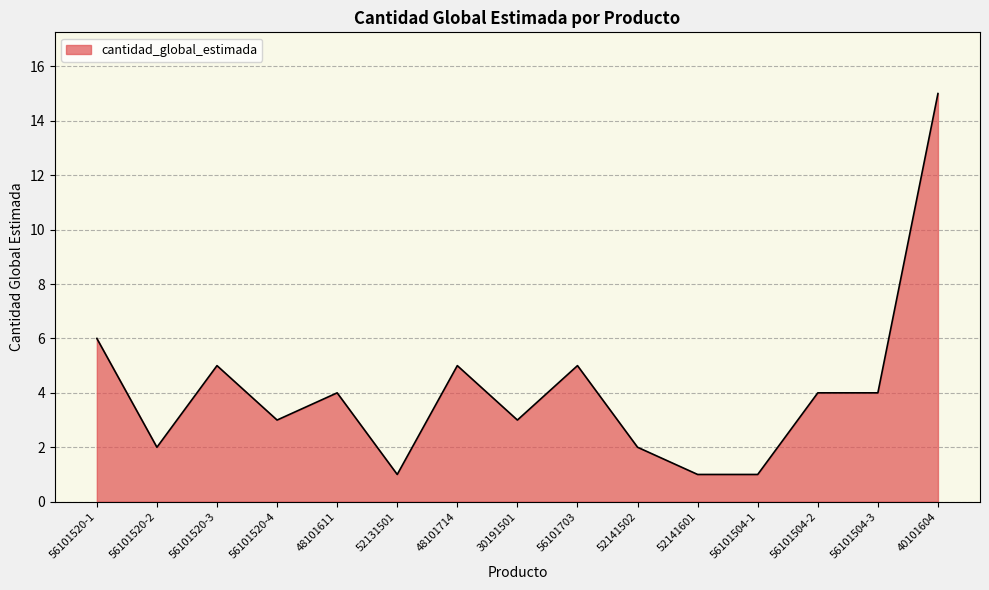

At which category does the data reach its first local valley?

56101520-2